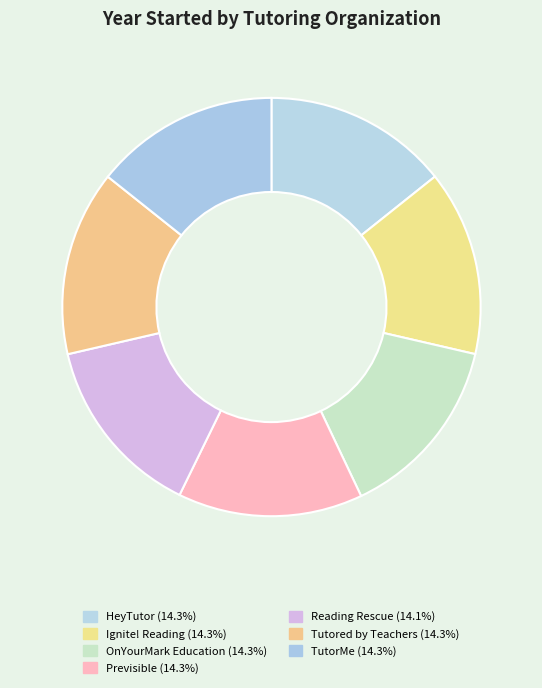

True or false: HeyTutor accounts for 14% of the total.

True